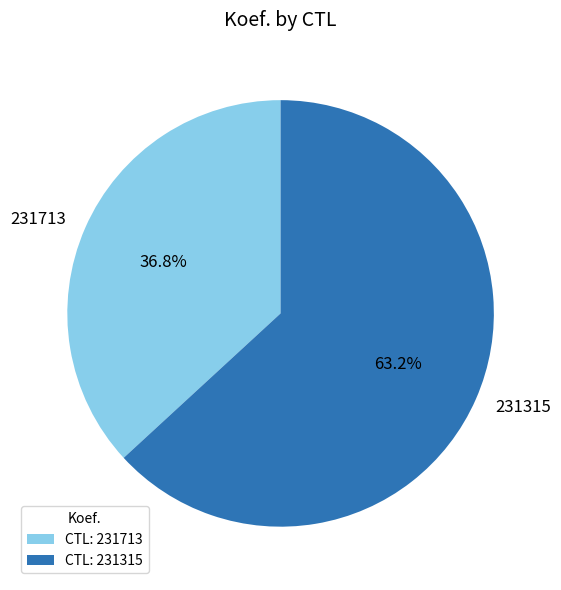

Does any single category account for the majority?

Yes